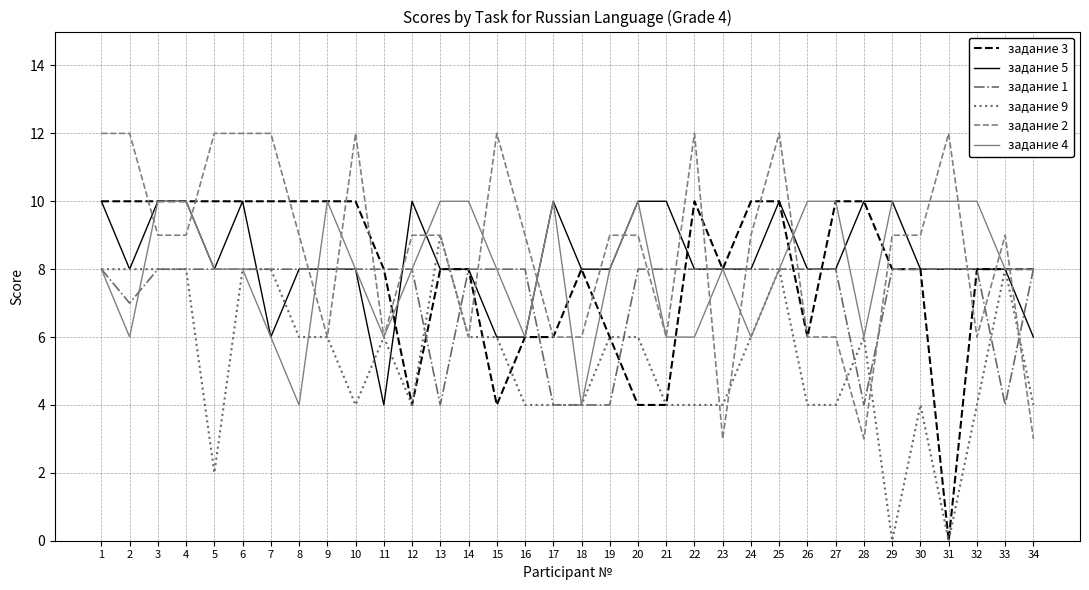

Is this an area chart (filled region under the line)?

No